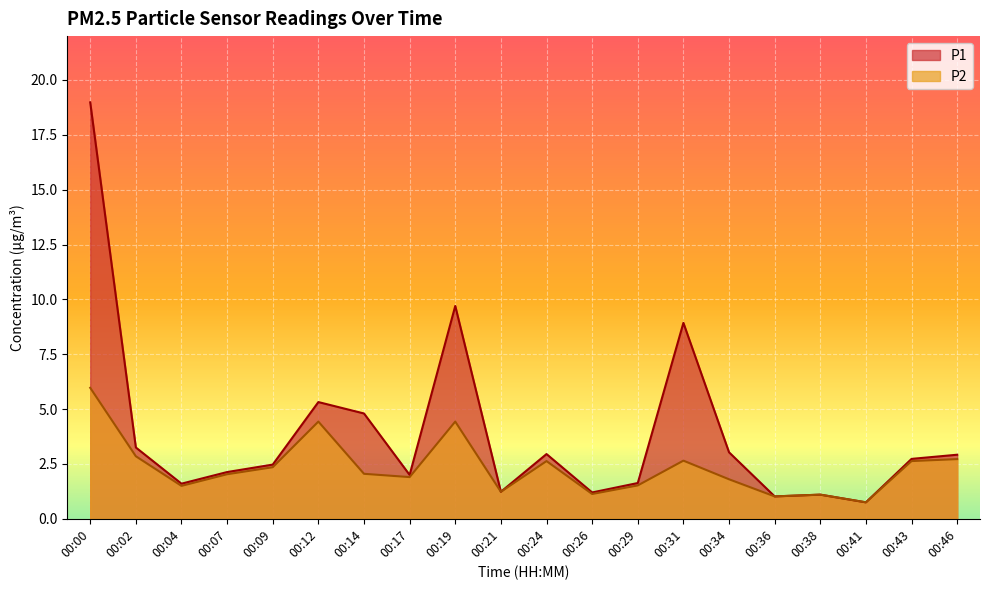

The value of P1 at 00:21 is 1.2. True or false?

True